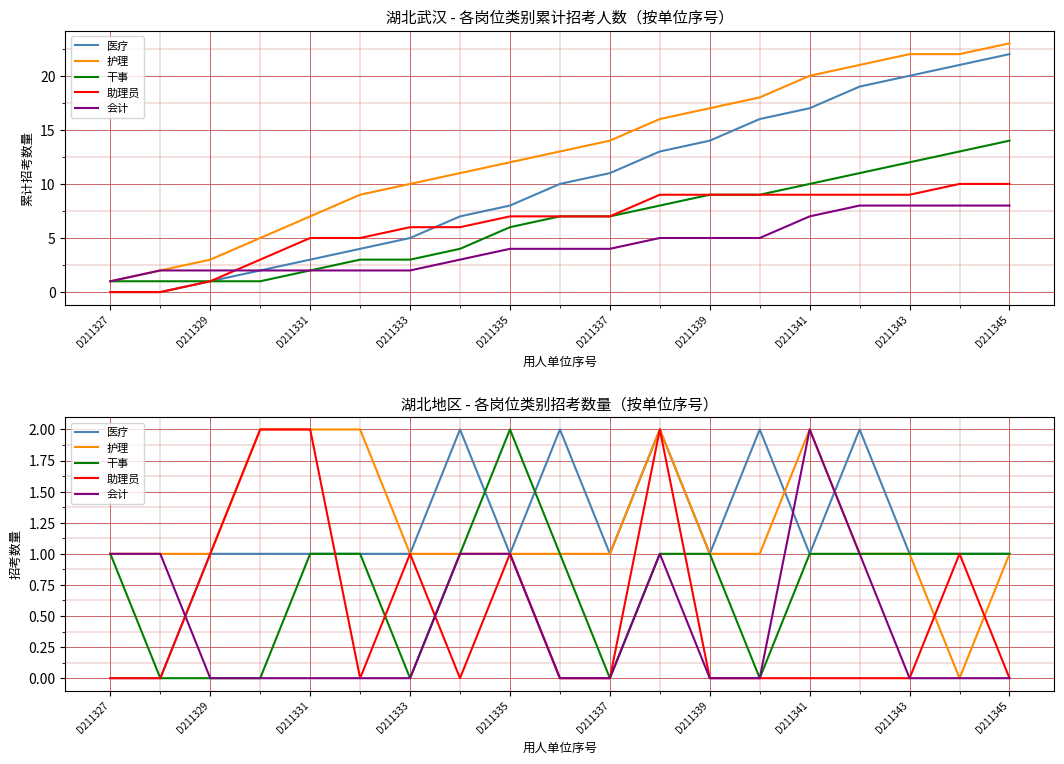

At which category is the sum across all series the highest?

11